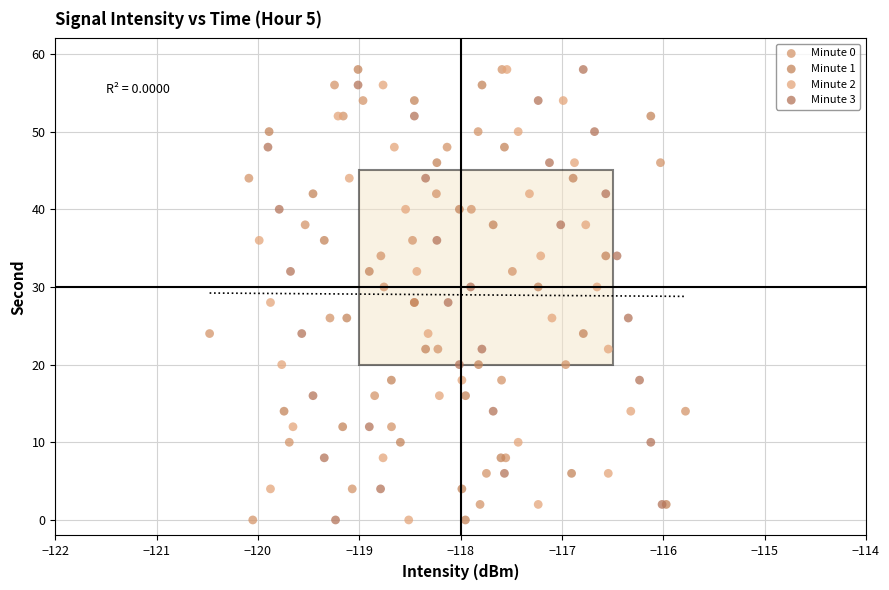

What are all the series names shown in the legend?

Minute 0, Minute 1, Minute 2, Minute 3